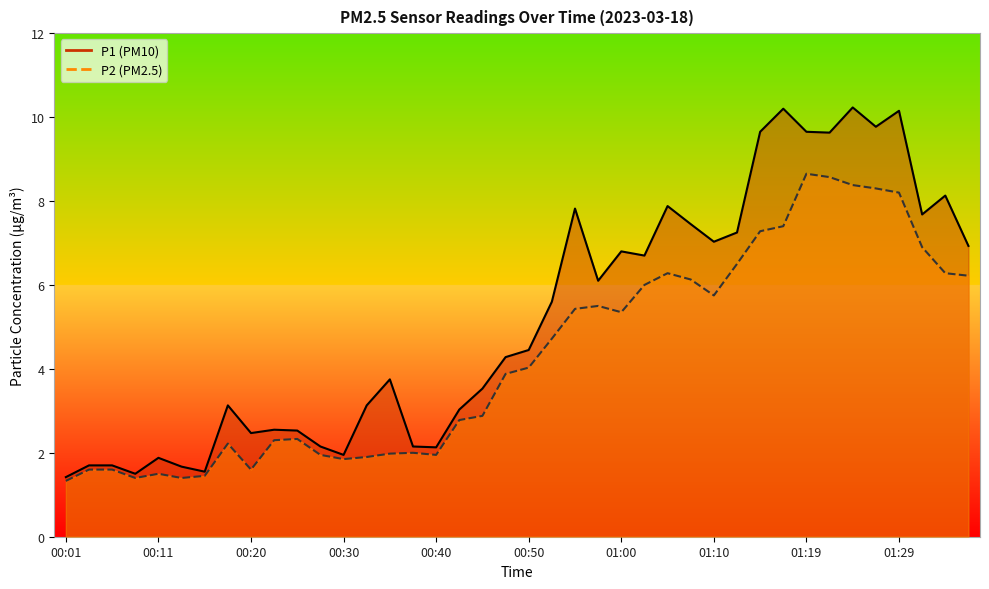

Is it true that P2 equals 5.8 at 01:10?

True